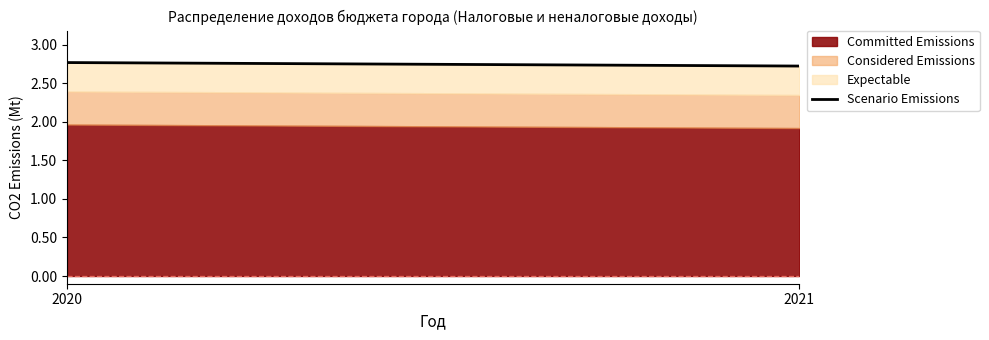

The value at 2021 is 2721702350. True or false?

True